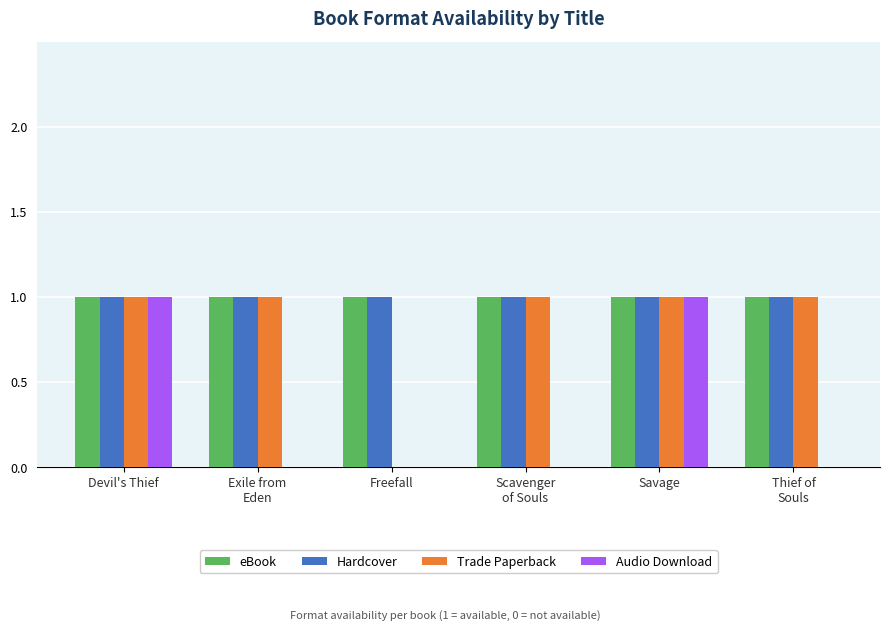

What are all the series names shown in the legend?

eBook, Hardcover, Trade Paperback, Audio Download